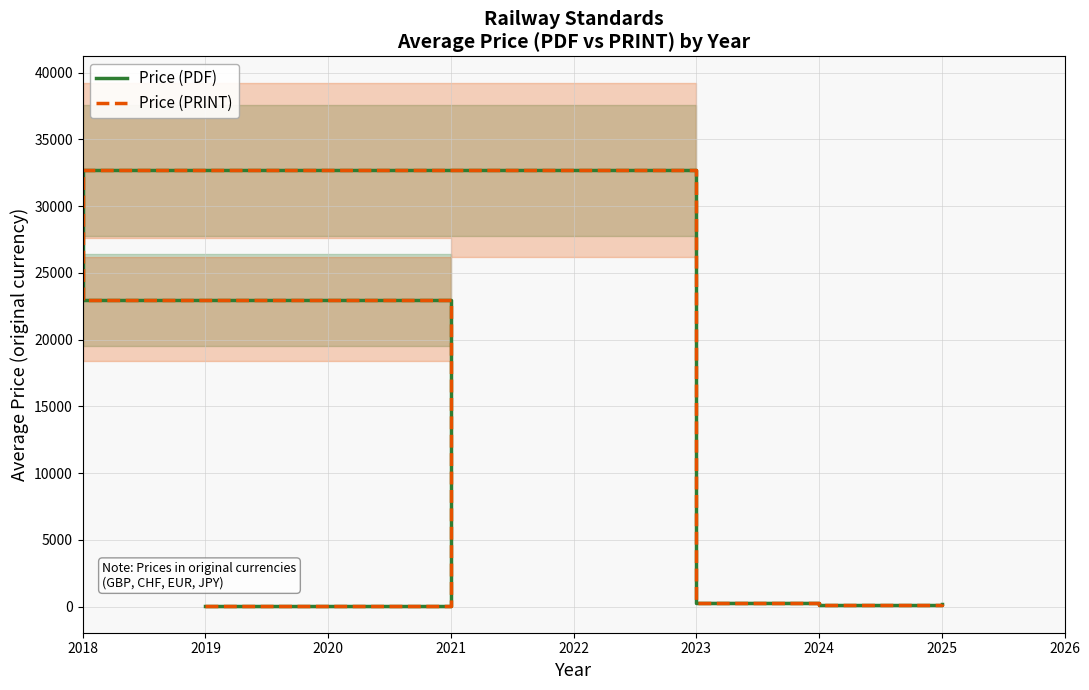

Which series has the widest spread of values?

Price (PDF)